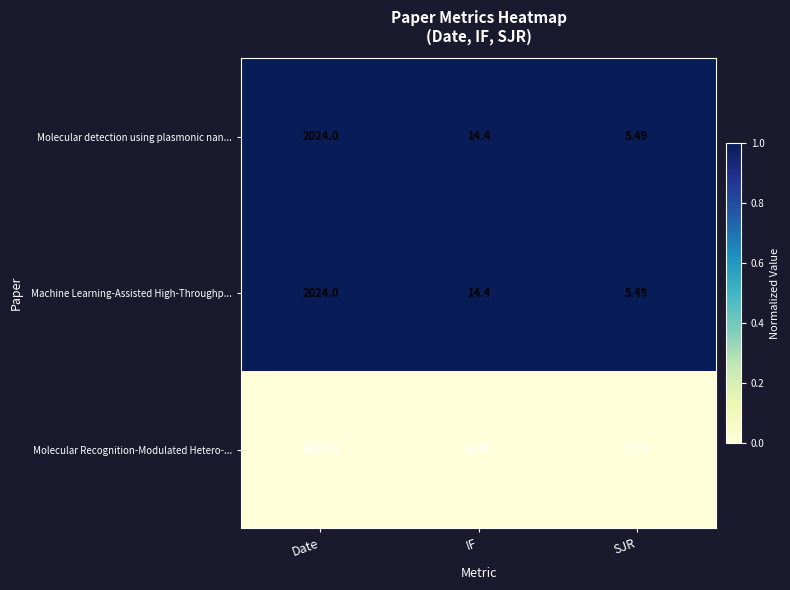

List the labels in order of Machine Learning-Assisted High-Throughp... value, smallest first.

SJR, IF, Date